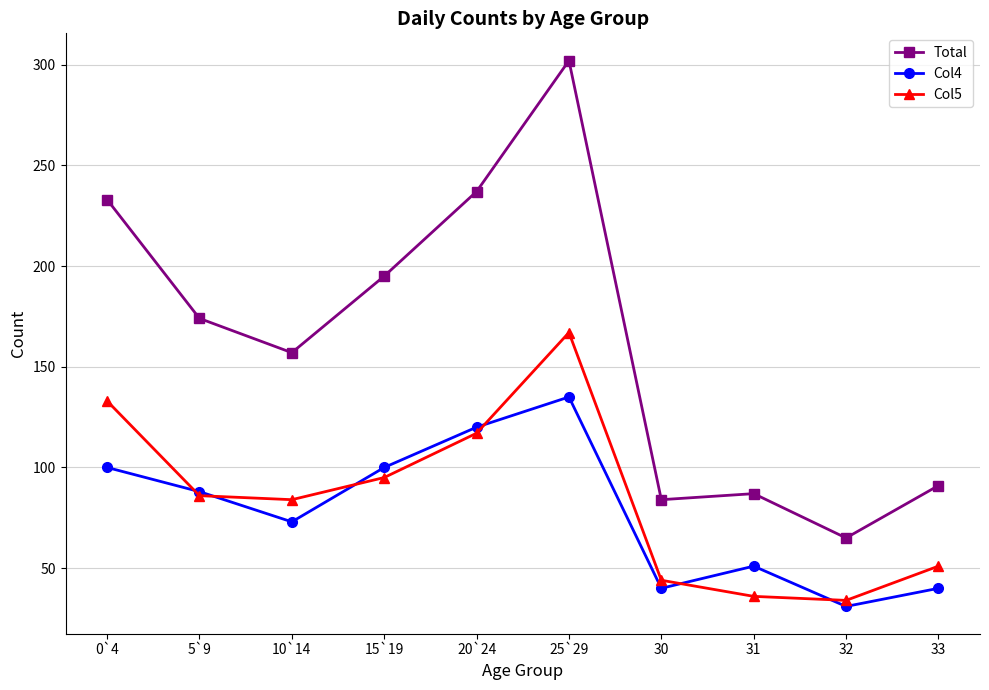

Reading left to right, what are all the values shown in this chart?

Total: 0`4=233	5`9=174	10`14=157	15`19=195	20`24=237	25`29=302	30=84	31=87	32=65	33=91
Col4: 0`4=100	5`9=88	10`14=73	15`19=100	20`24=120	25`29=135	30=40	31=51	32=31	33=40
Col5: 0`4=133	5`9=86	10`14=84	15`19=95	20`24=117	25`29=167	30=44	31=36	32=34	33=51